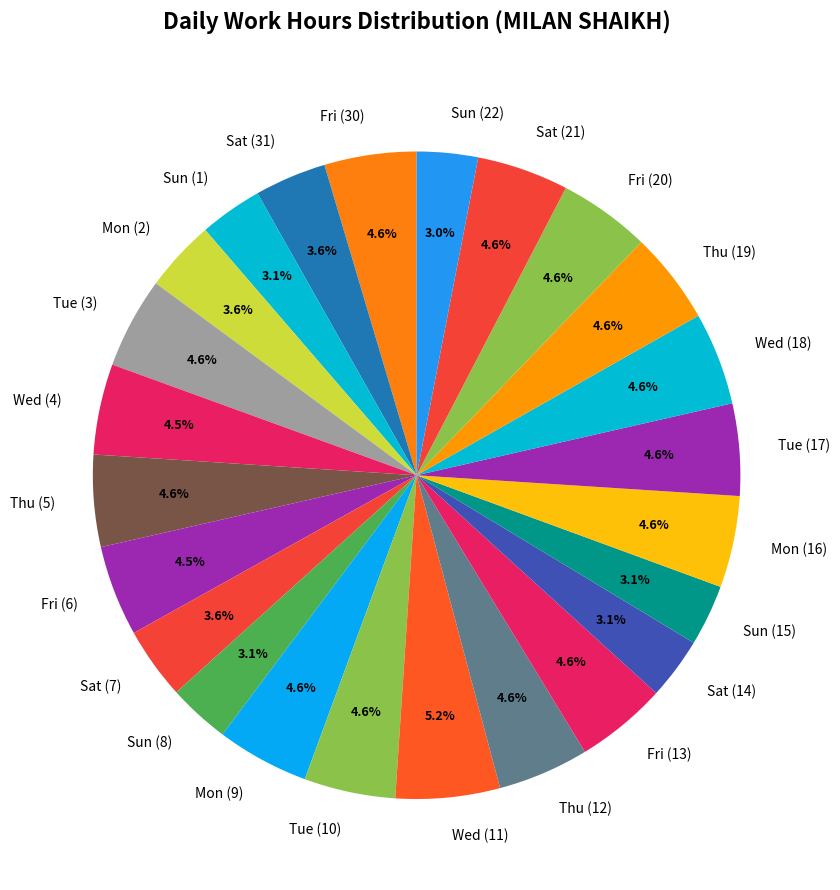

Combined, do Tue (10) and Fri (30) account for over 50%?

No